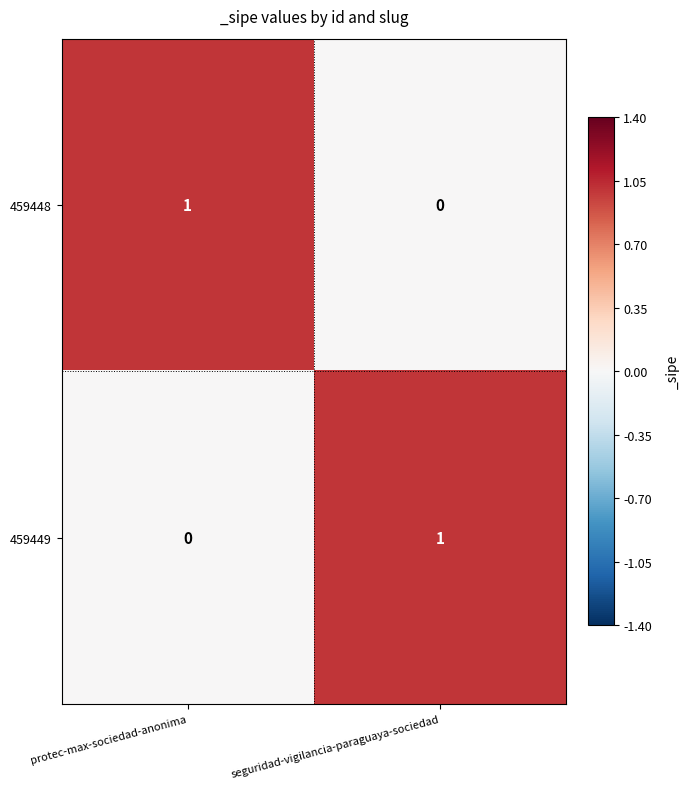

Reading left to right, transcribe all the data shown in this chart.

459448: 1	0
459449: 0	1